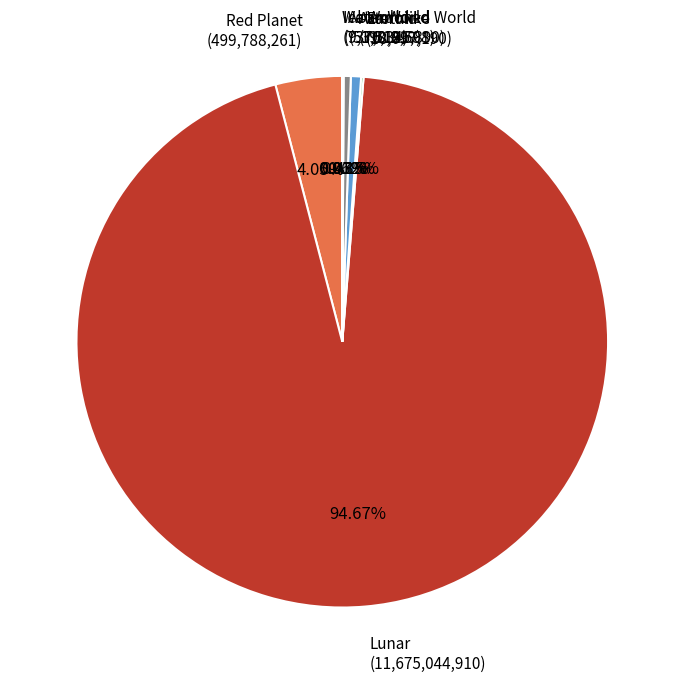

Which category has the biggest portion of the pie?

Lunar